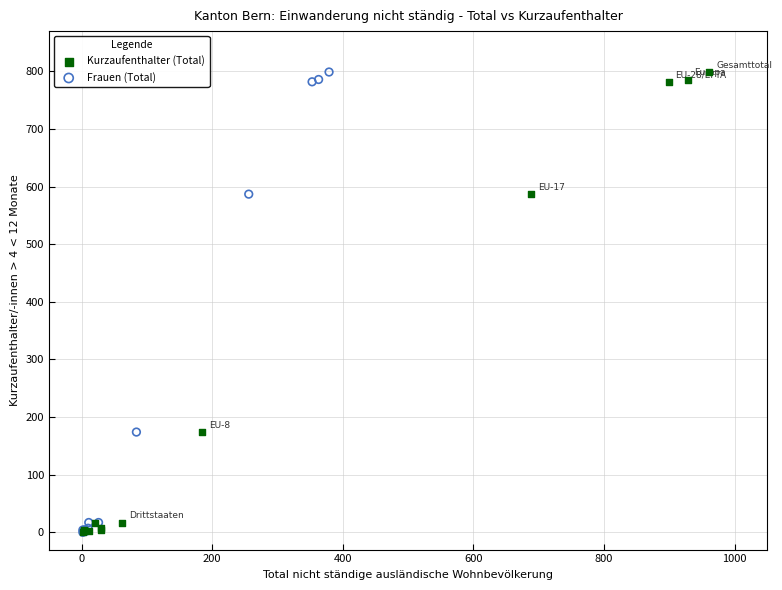

What are all the series names shown in the legend?

Kurzaufenthalter (Total), Frauen (Total)